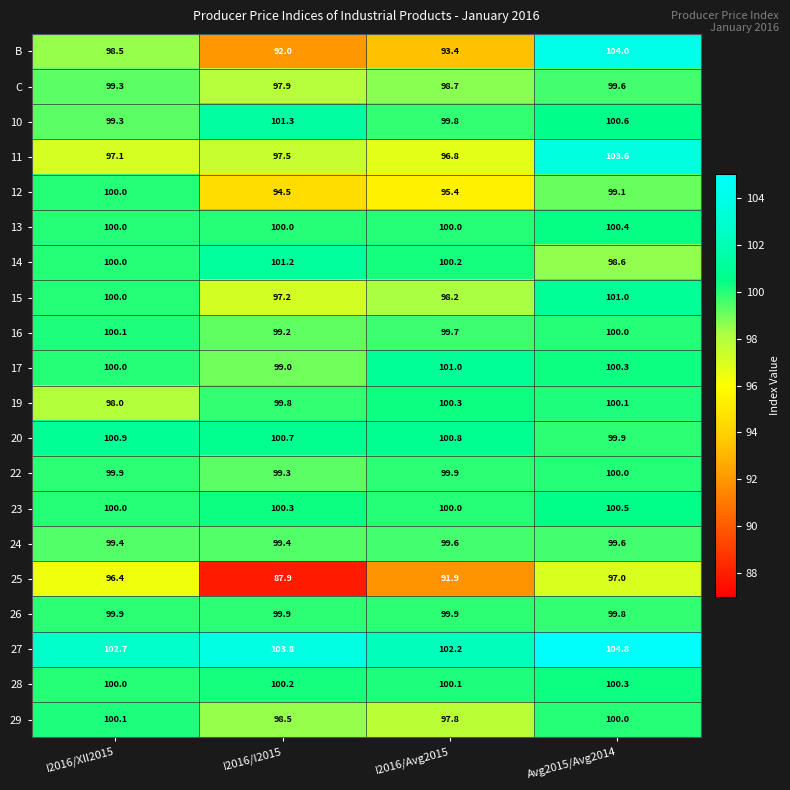

Count the number of categories in the chart.

4